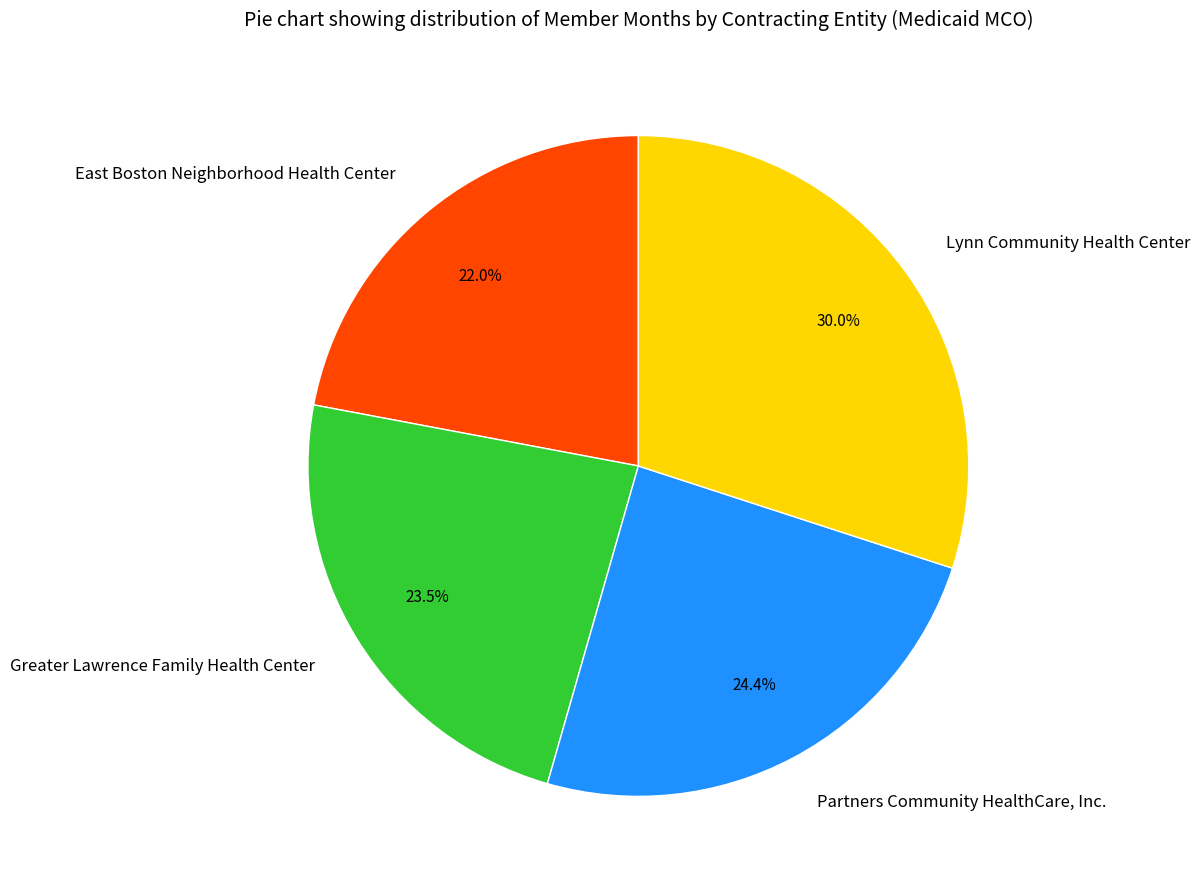

Rank the categories by value from lowest to highest.

East Boston Neighborhood Health Center, Greater Lawrence Family Health Center, Partners Community HealthCare, Inc., Lynn Community Health Center